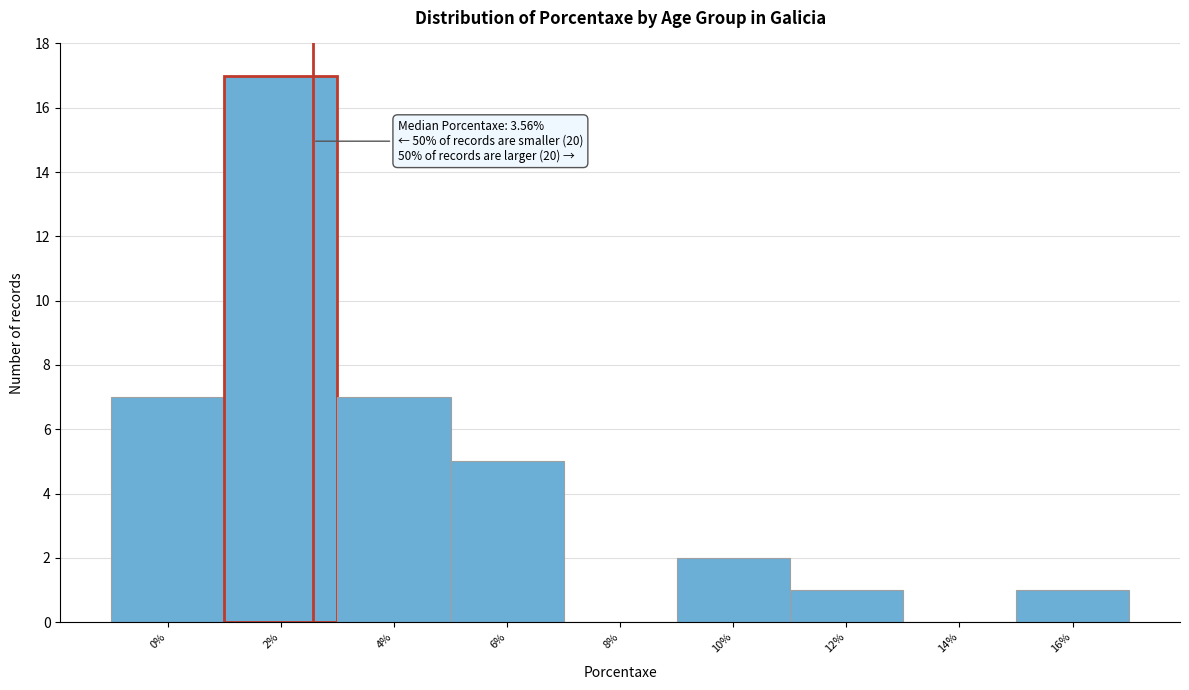

Reading right to left, transcribe all the data shown in this chart.

16%=1	14%=0	12%=1	10%=2	8%=0	6%=5	4%=7	2%=17	0%=7